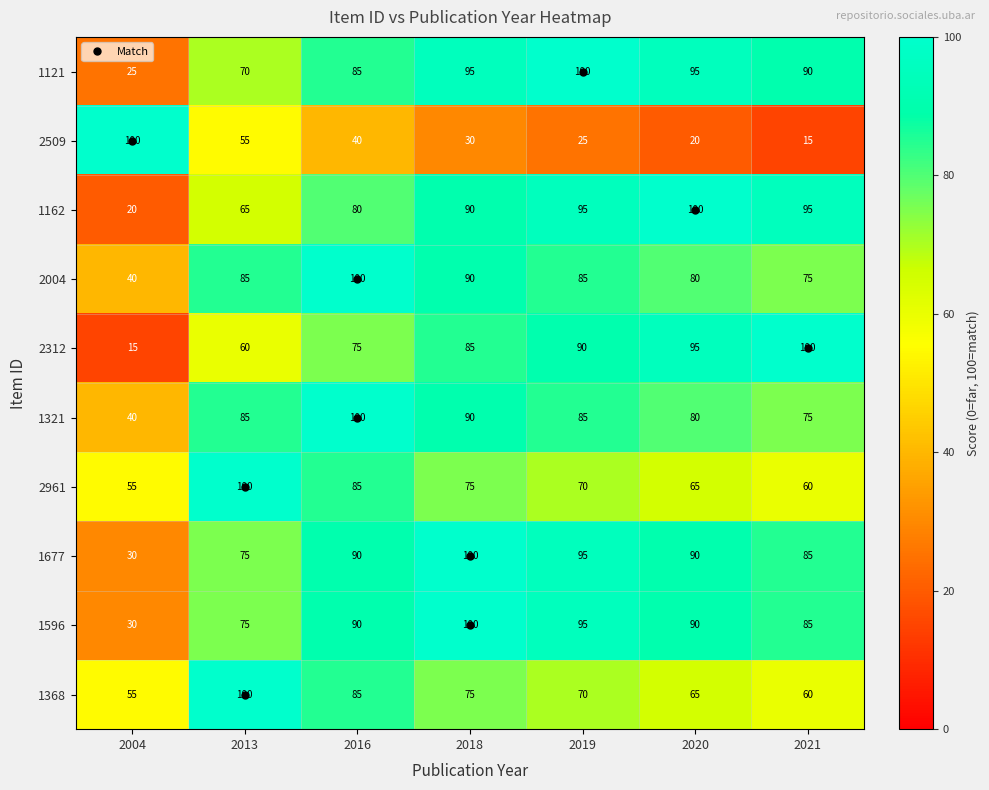

Is it true that 1321 equals 90 at 2018?

True